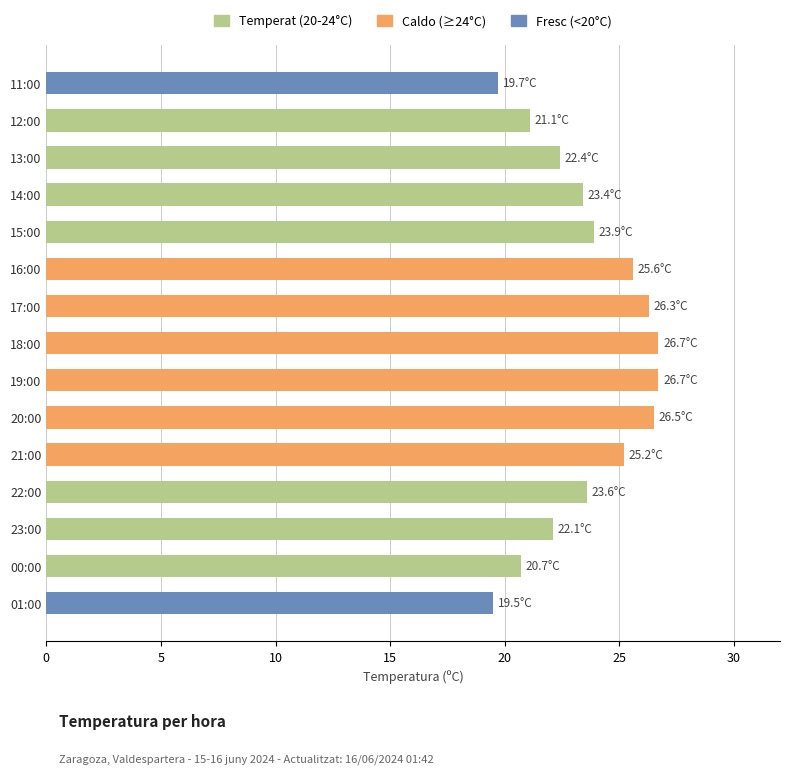

How many bars are there in total?

15